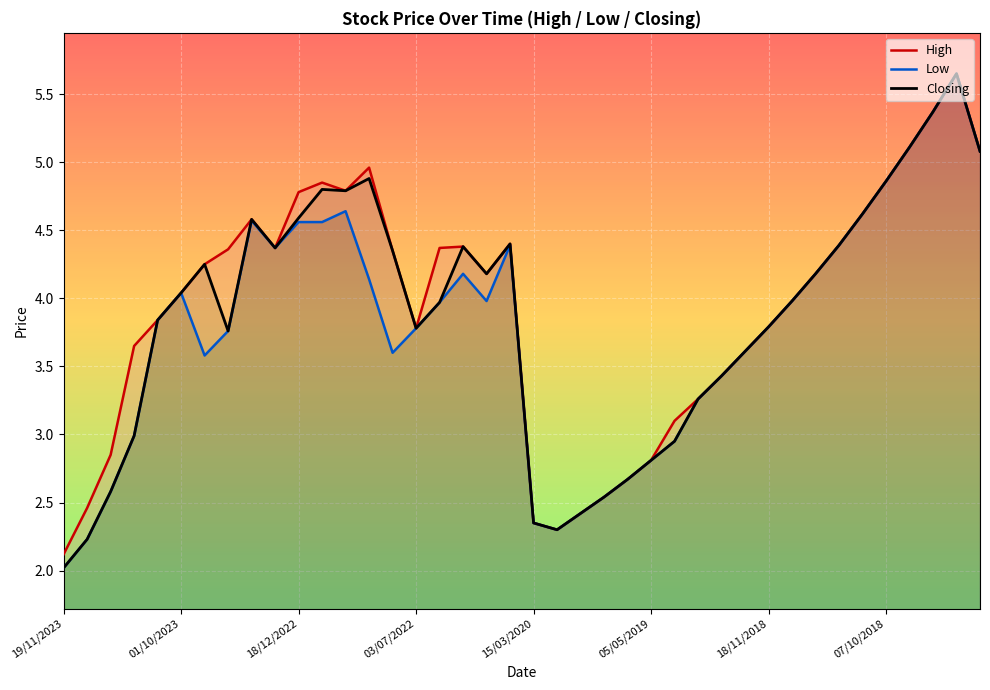

Reading left to right, what are all the values shown in this chart?

High: 2.1	2.5	2.9	3.6	3.8	4.0	4.2	4.4	4.6	4.4	4.8	4.8	4.8	5.0	4.3	3.8	4.4	4.4	4.2	4.4	2.4	2.3	2.4	2.5	2.7	2.8	3.1	3.3	3.4	3.6	3.8	4.0	4.2	4.4	4.6	4.9	5.1	5.4	5.7	5.1
Low: 2.0	2.2	2.6	3.0	3.8	4.0	3.6	3.8	4.6	4.4	4.6	4.6	4.6	4.1	3.6	3.8	4.0	4.2	4.0	4.4	2.4	2.3	2.4	2.5	2.7	2.8	3.0	3.3	3.4	3.6	3.8	4.0	4.2	4.4	4.6	4.9	5.1	5.4	5.7	5.1
Closing: 2.0	2.2	2.6	3.0	3.8	4.0	4.2	3.8	4.6	4.4	4.6	4.8	4.8	4.9	4.3	3.8	4.0	4.4	4.2	4.4	2.4	2.3	2.4	2.5	2.7	2.8	3.0	3.3	3.4	3.6	3.8	4.0	4.2	4.4	4.6	4.9	5.1	5.4	5.7	5.1